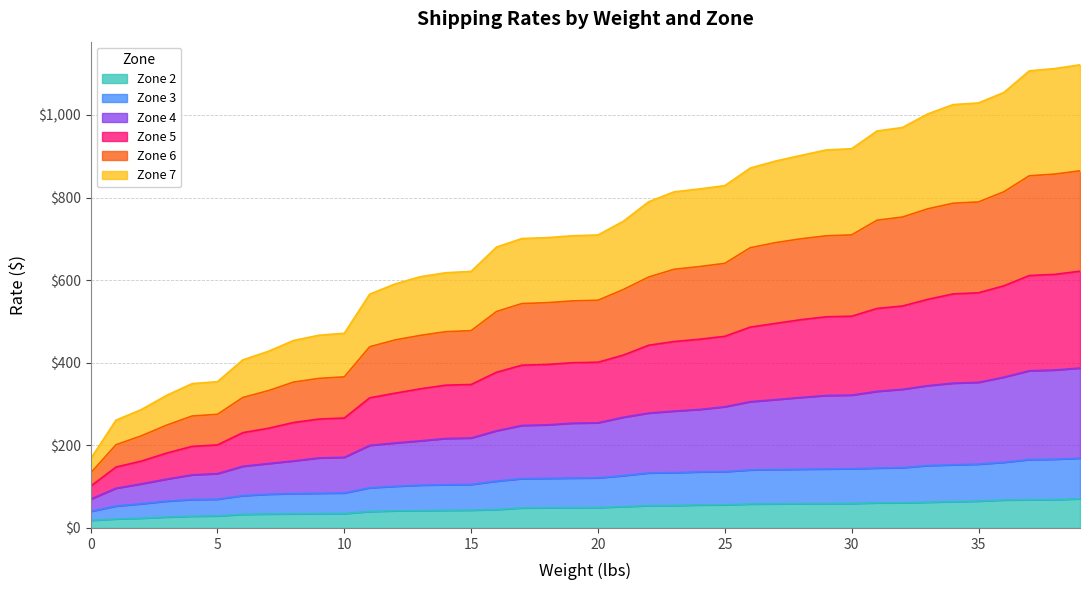

What are all the series names shown in the legend?

Zone 2, Zone 3, Zone 4, Zone 5, Zone 6, Zone 7